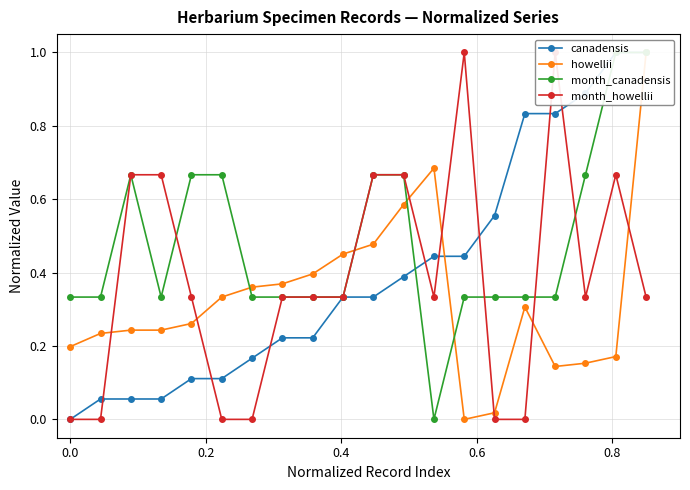

What is the sum of all canadensis values?

8.1